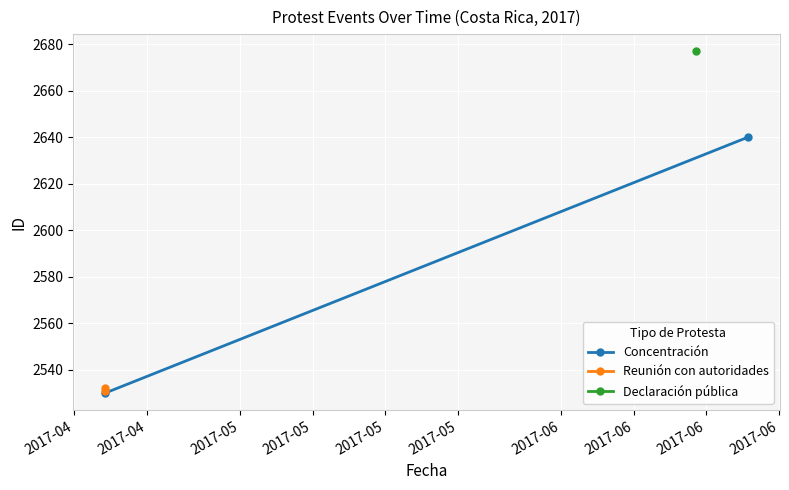

True or false: Reunión con autoridades has a value of 2532 at 2017-04.

True